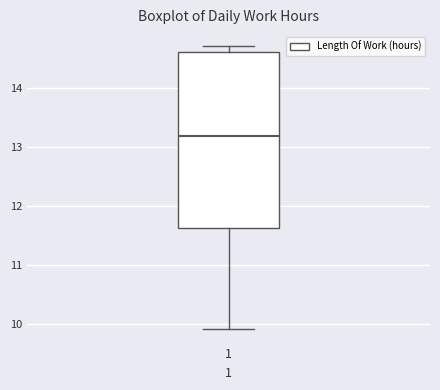

Read this box plot against the y-axis: the position of the median line, the range covered by the box, and the ends of both whiskers. The values are not printed on the chart, so give them approximately, as read against the axis.

median 13.2, box 11.6 to 14.6, whiskers 9.9 to 14.7